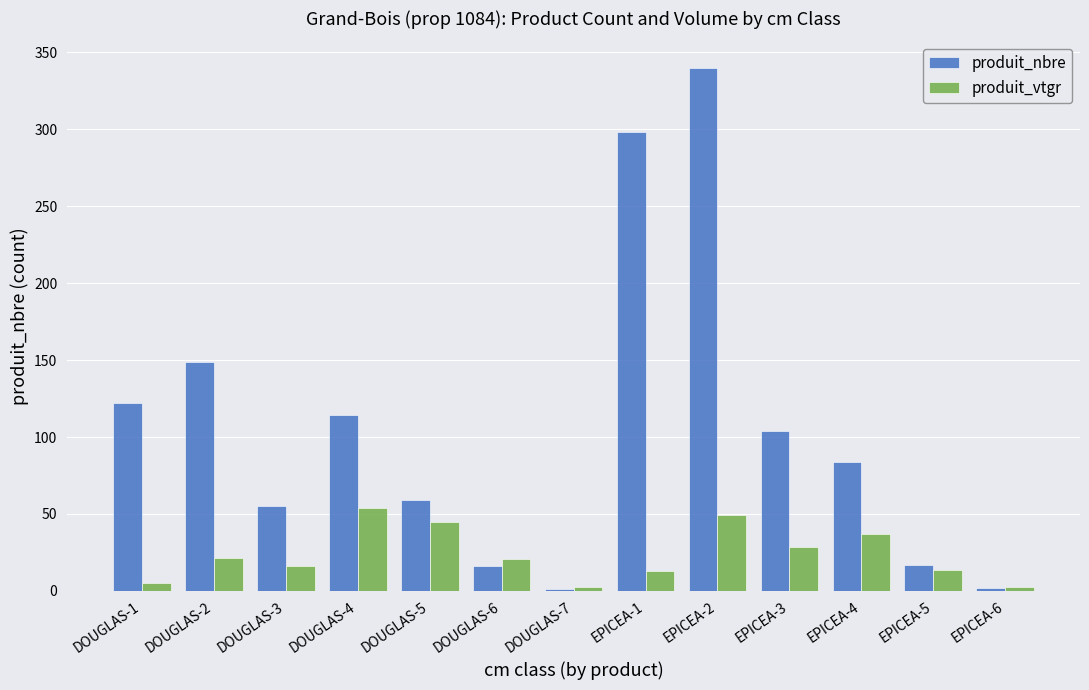

At which label does produit_vtgr first exceed 20?

DOUGLAS-2